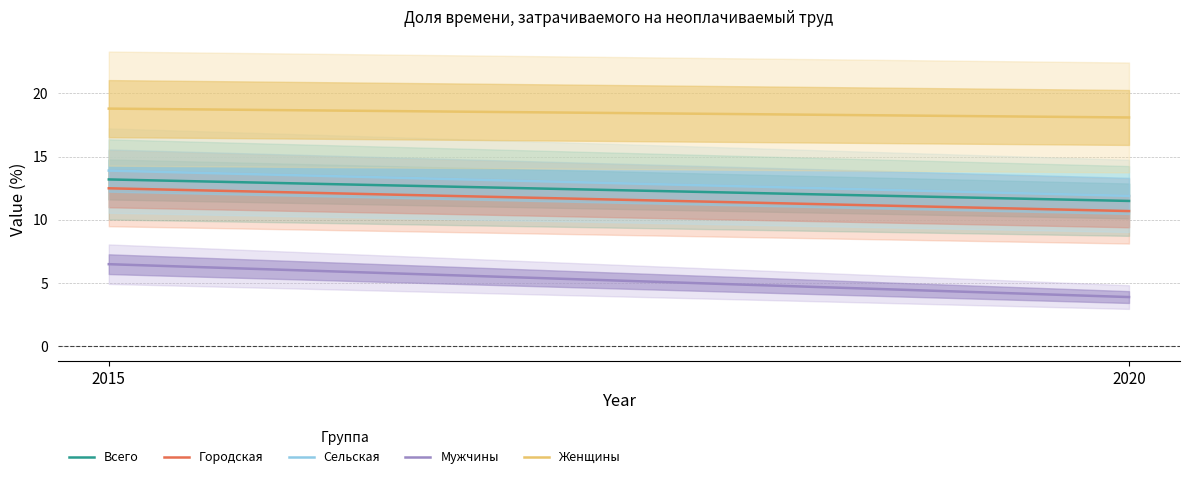

At which label does Мужчины reach its peak?

2015